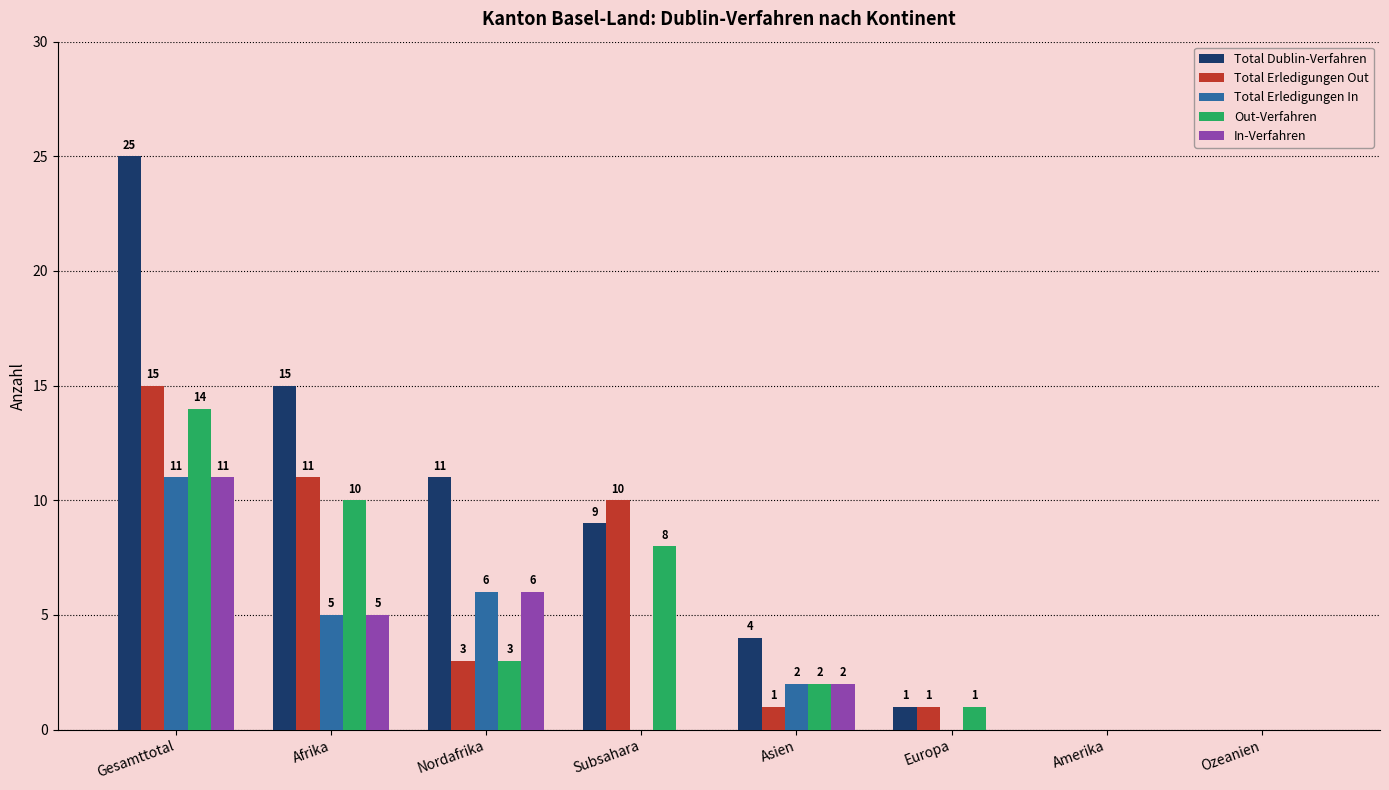

What is the total value across all series at Nordafrika?

29